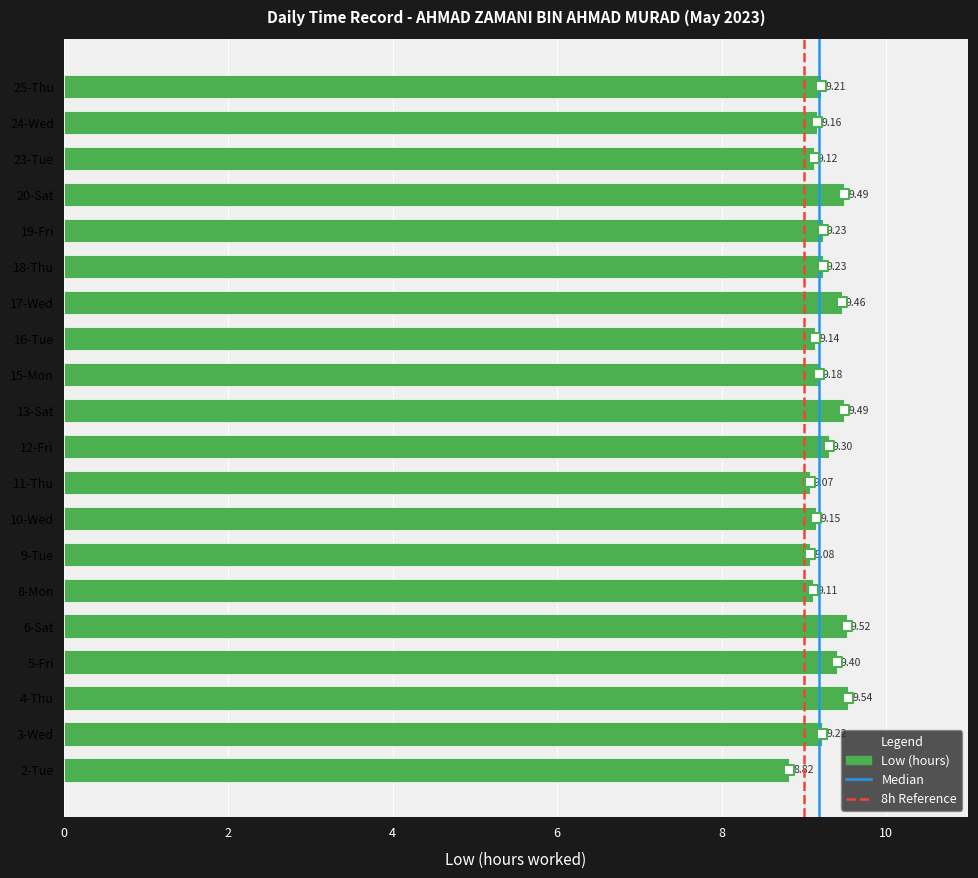

Approximately how many times larger is the value at 24-Wed compared to 8-Mon?

1.0